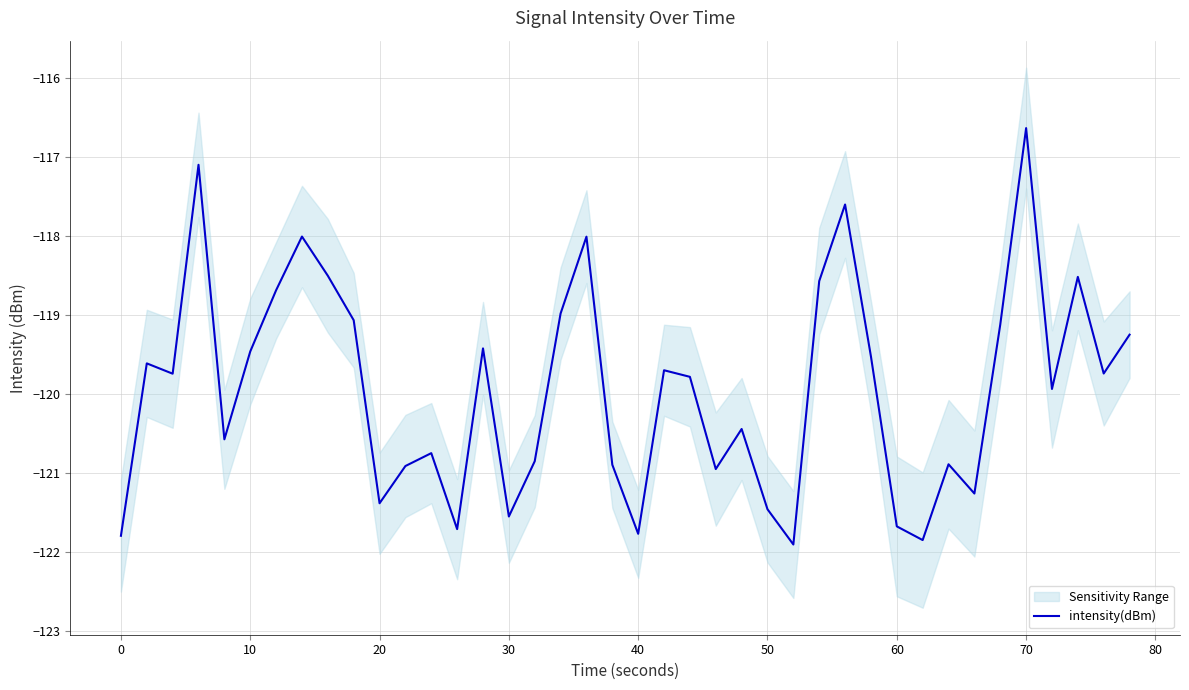

What is the maximum value for intensity(dBm)?

-116.6